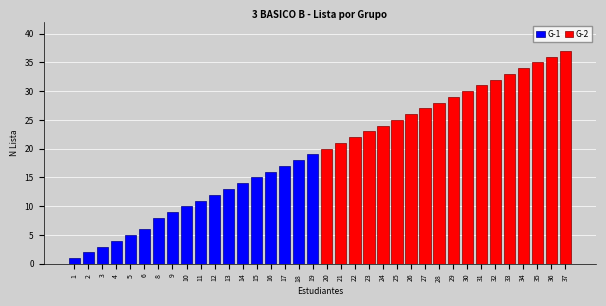

The G-1 series shows 1 at 2. True or false?

False